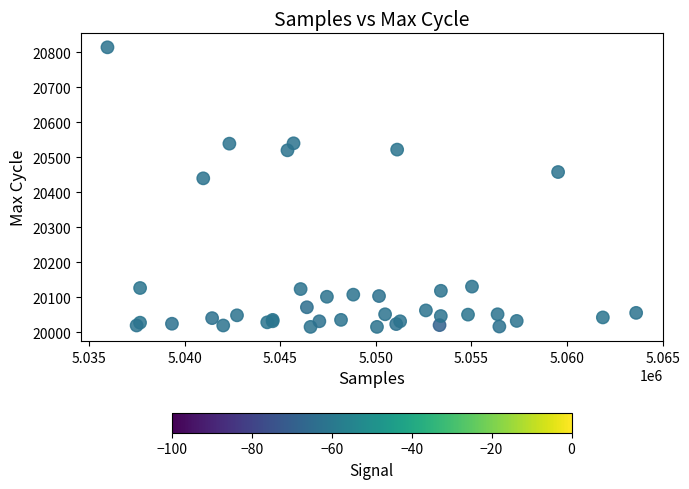

What Y value in the scatter plot is closest to 20415?

20440